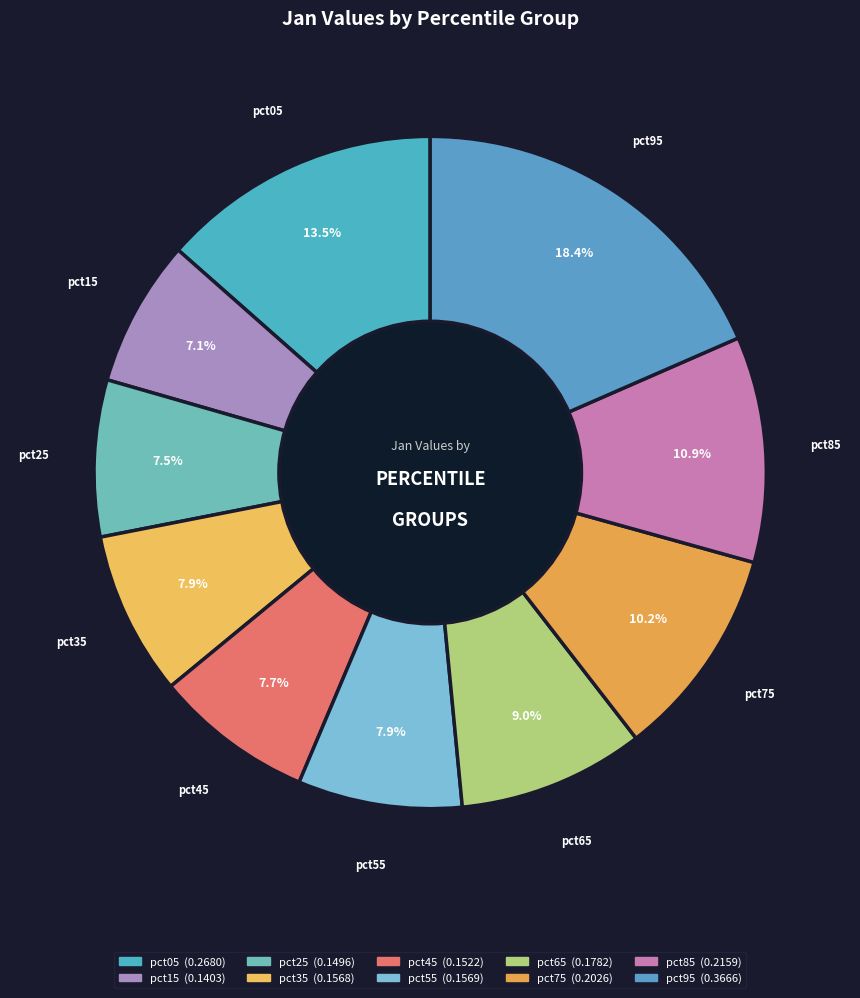

Which has a higher value, pct05 or pct35?

pct05